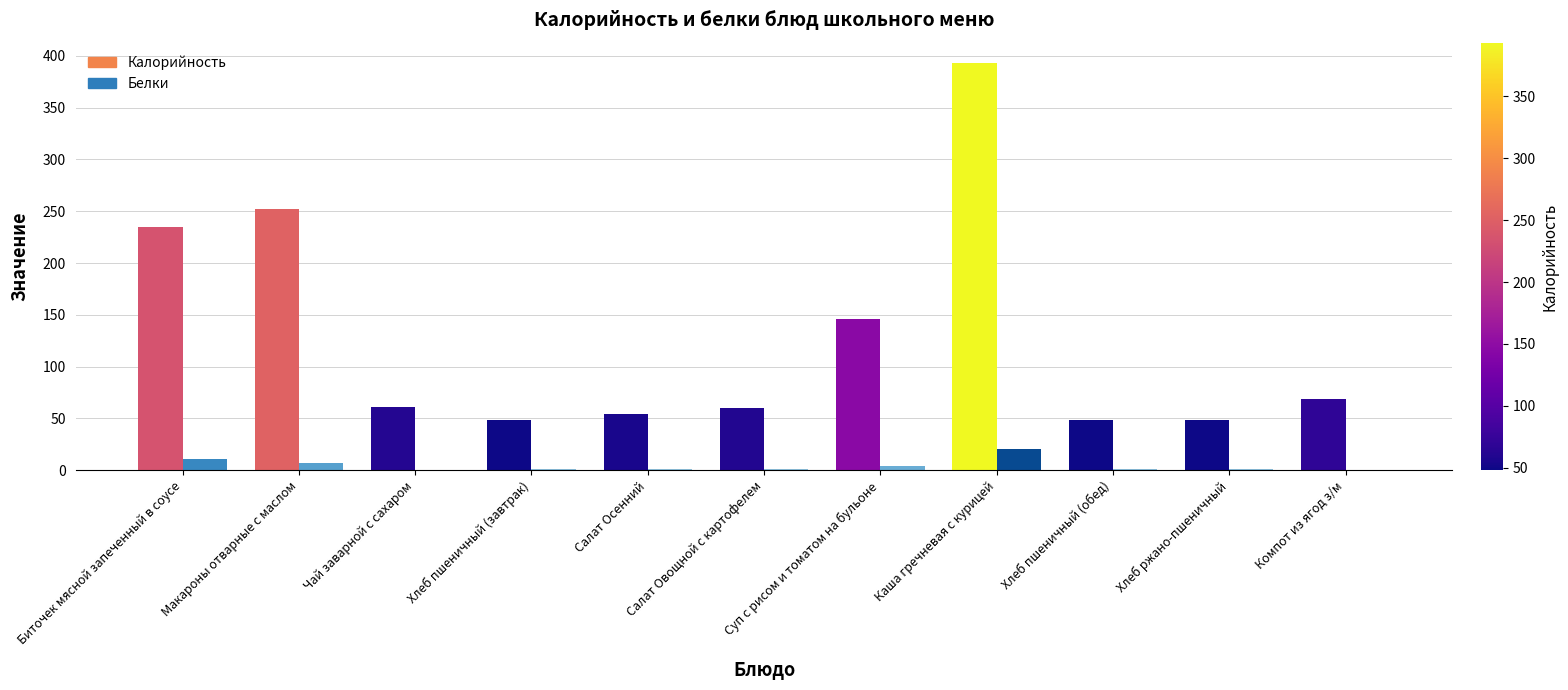

What is the spread (max minus min) of values at Биточек мясной запеченный в соусе?

223.6